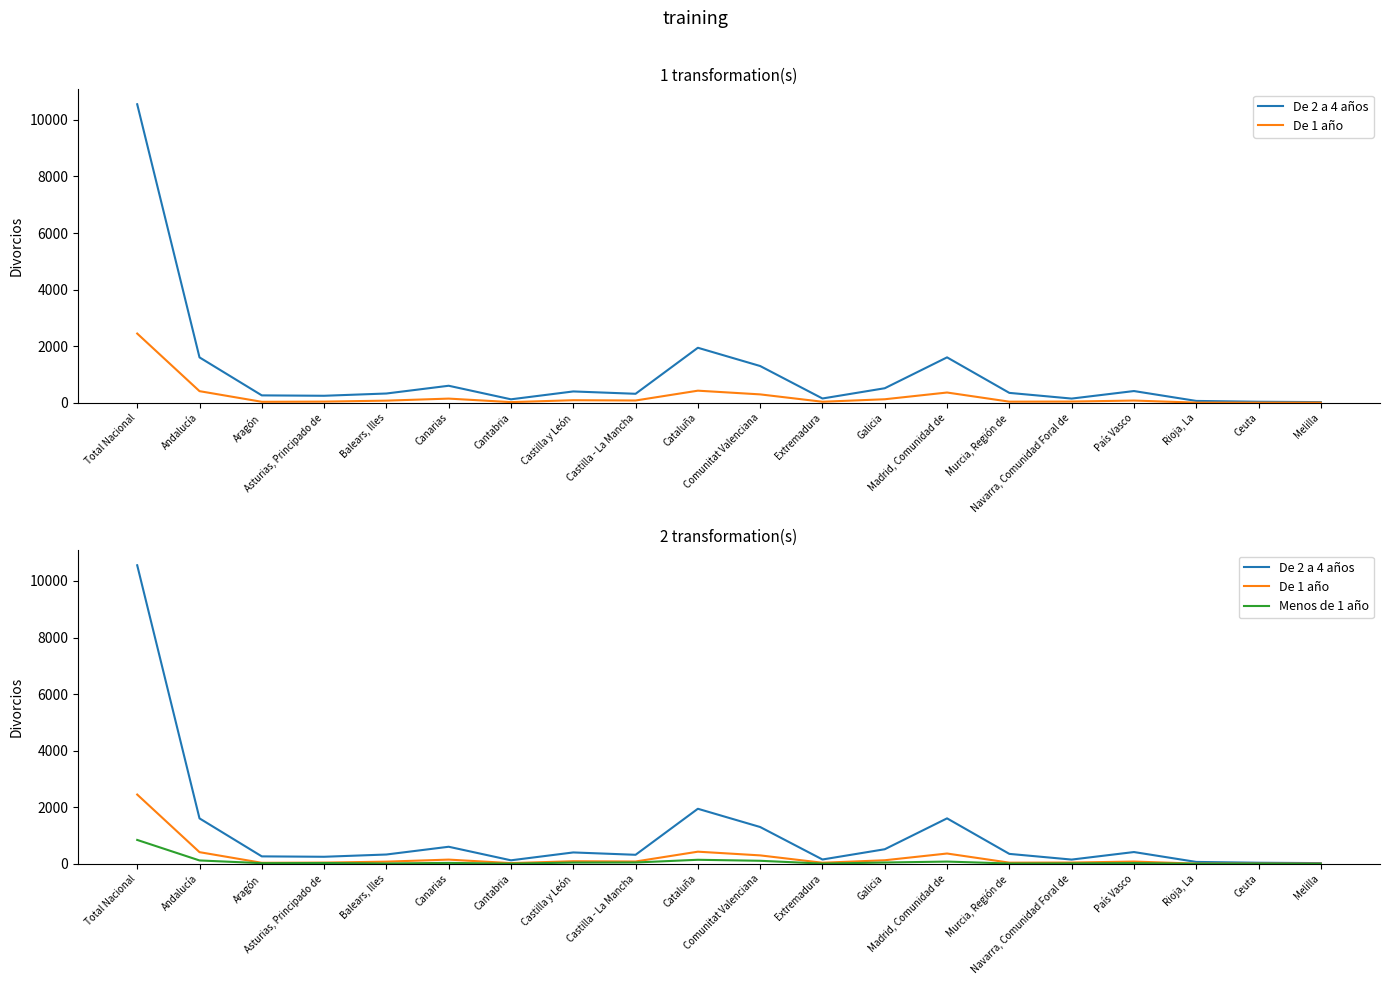

What is the difference between the maximum and minimum values in the De 2 a 4 años series?

10522